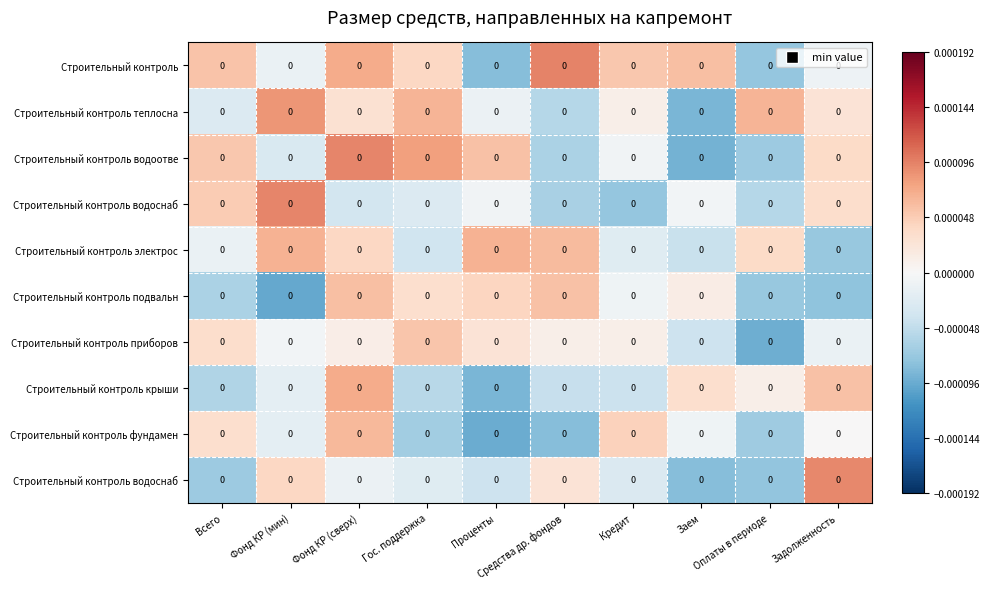

Which has a higher value, Кредит or Проценты?

Кредит